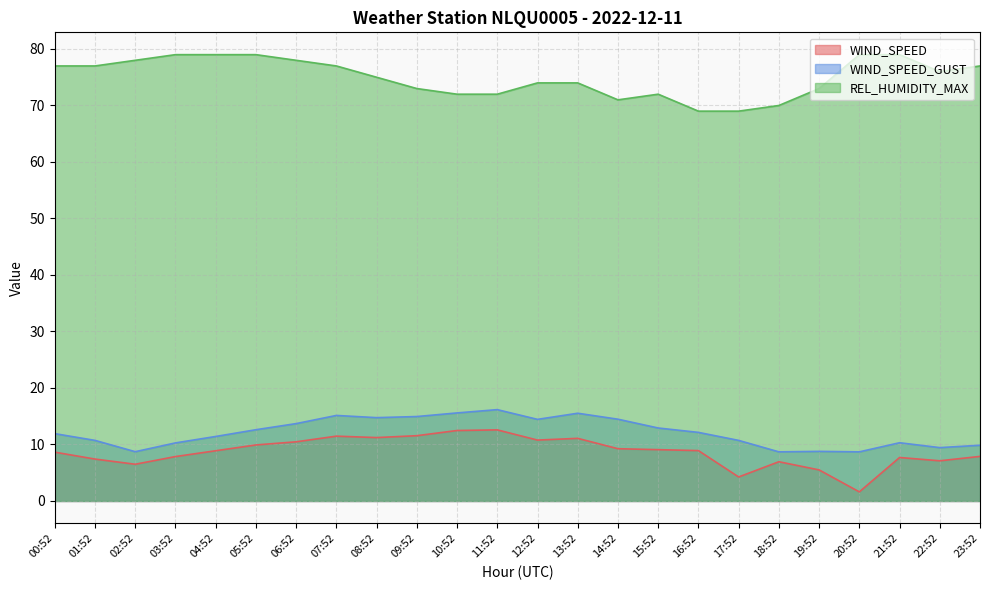

Reading left to right, transcribe all the data shown in this chart.

WIND_SPEED: 8.6	7.4	6.5	7.9	8.9	9.9	10.5	11.5	11.2	11.6	12.5	12.6	10.8	11.1	9.2	9.1	8.9	4.2	6.9	5.5	1.6	7.7	7.1	7.9
WIND_SPEED_GUST: 11.9	10.7	8.7	10.3	11.4	12.6	13.7	15.1	14.8	14.9	15.6	16.2	14.4	15.5	14.5	12.9	12.1	10.7	8.7	8.8	8.7	10.3	9.4	9.9
REL_HUMIDITY_MAX: 77.0	77.0	78.0	79.0	79.0	79.0	78.0	77.0	75.0	73.0	72.0	72.0	74.0	74.0	71.0	72.0	69.0	69.0	70.0	73.0	79.0	79.0	76.0	77.0